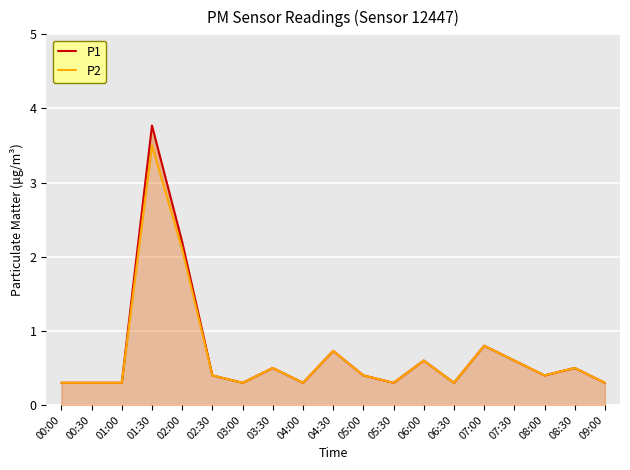

True or false: P2 and P1 cross at least once.

False